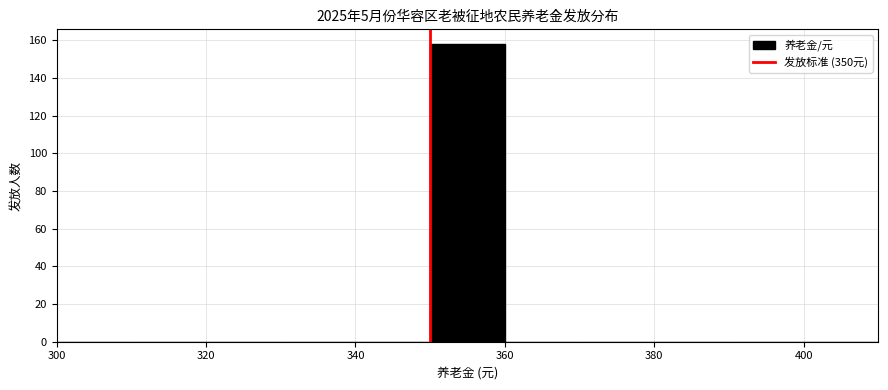

Which range on the x-axis has the tallest bar?

350 to 360